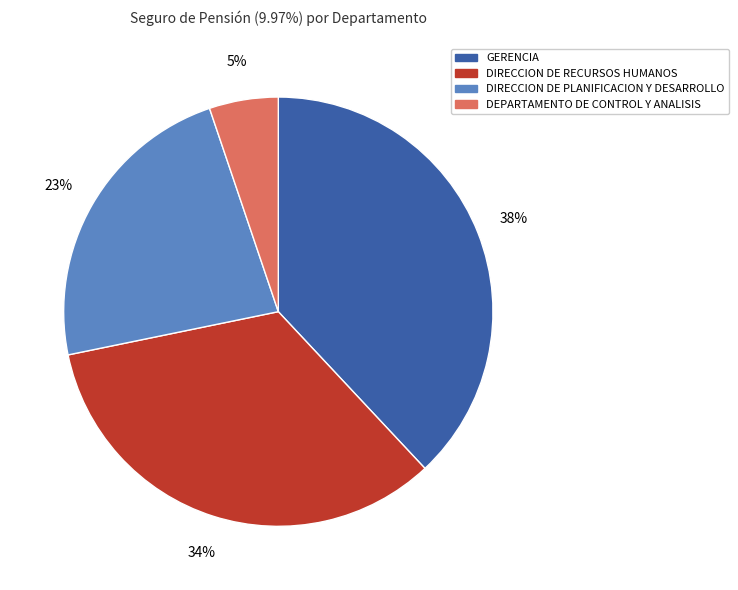

Rank the categories by value from lowest to highest.

DEPARTAMENTO DE CONTROL Y ANALISIS, DIRECCION DE PLANIFICACION Y DESARROLLO, DIRECCION DE RECURSOS HUMANOS, GERENCIA